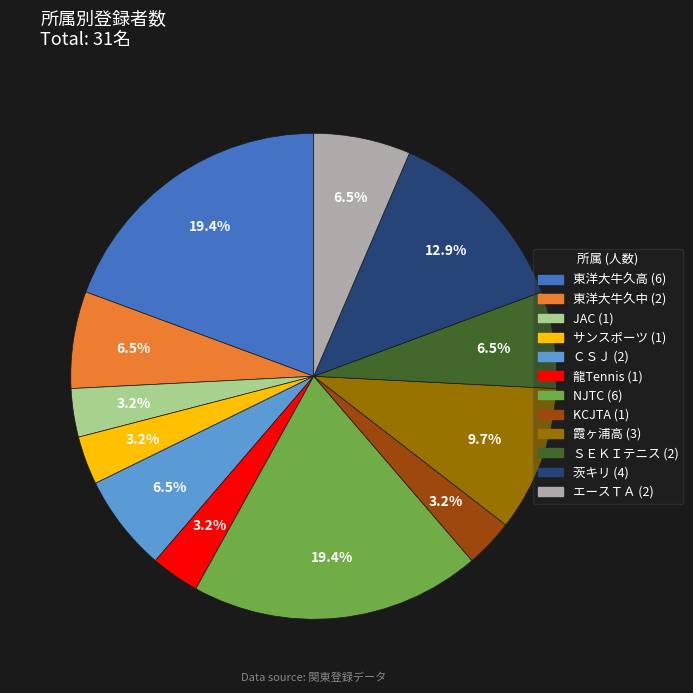

Which has a higher value, 東洋大牛久高 or ＣＳＪ?

東洋大牛久高